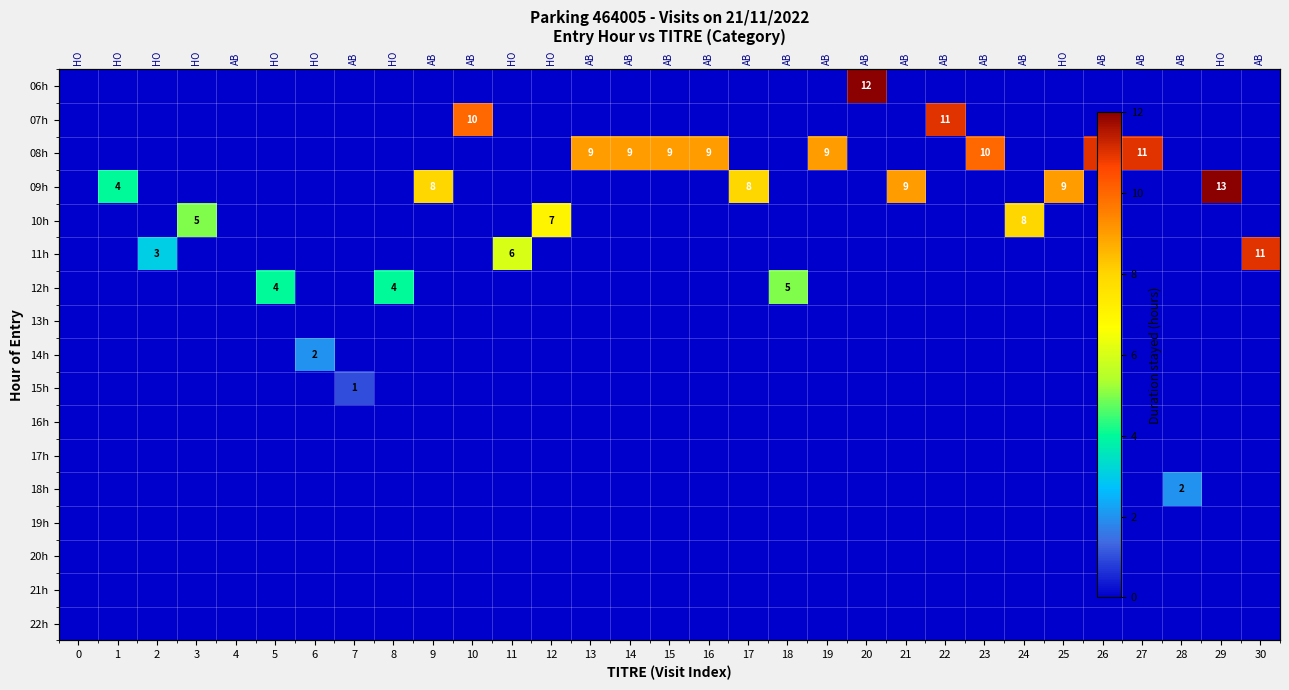

List the labels in order of 10h value, largest first.

24, 12, 3, 0, 1, 2, 4, 5, 6, 7, 8, 9, 10, 11, 13, 14, 15, 16, 17, 18, 19, 20, 21, 22, 23, 25, 26, 27, 28, 29, 30